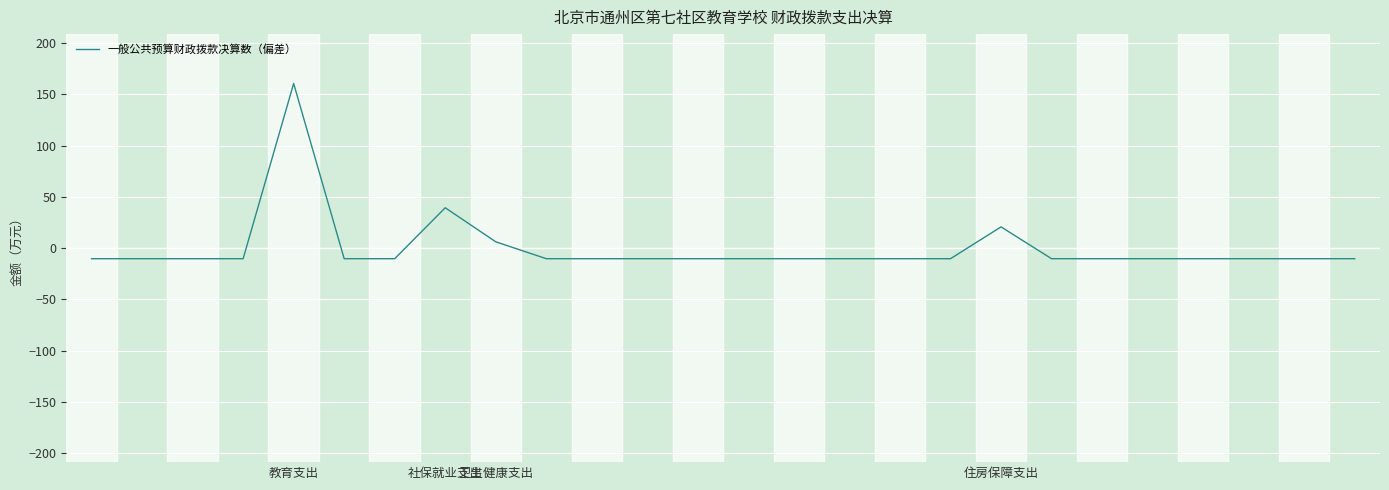

What is the maximum value shown in the chart?

160.7